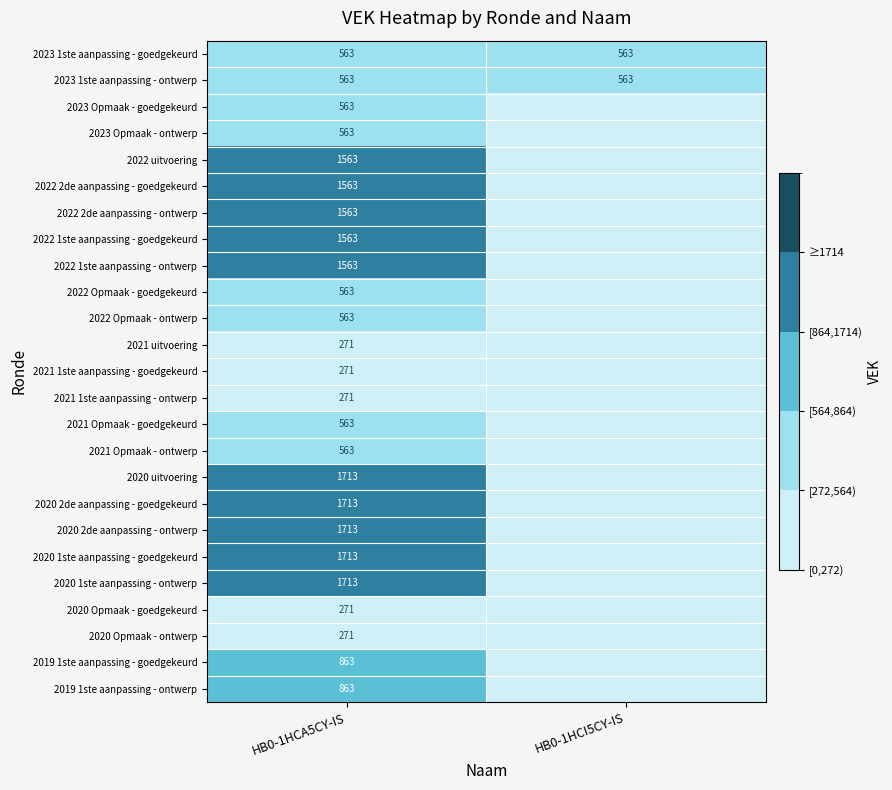

What is the difference between the highest and lowest values at HB0-1HCI5CY-IS?

563